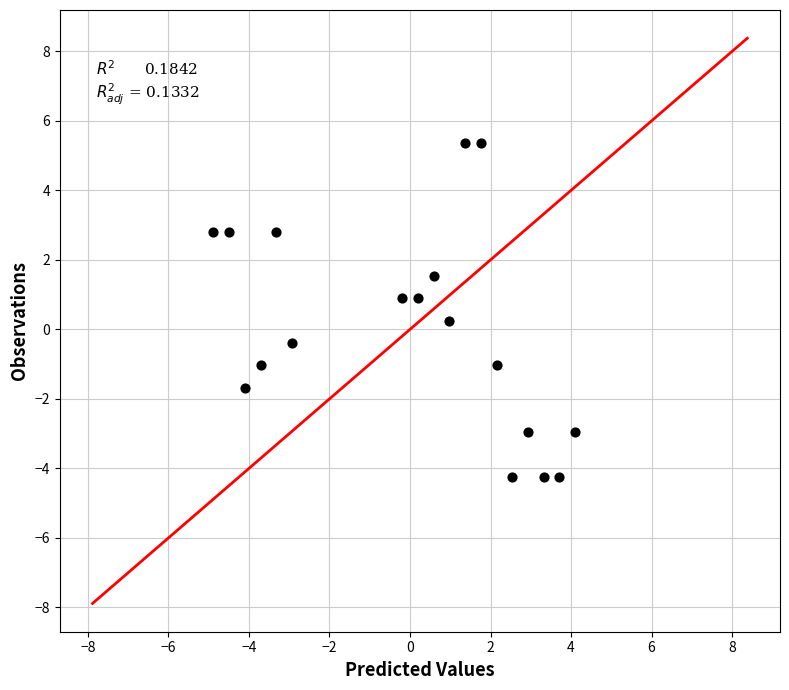

What is the range of Y values (max minus min)?

9.6